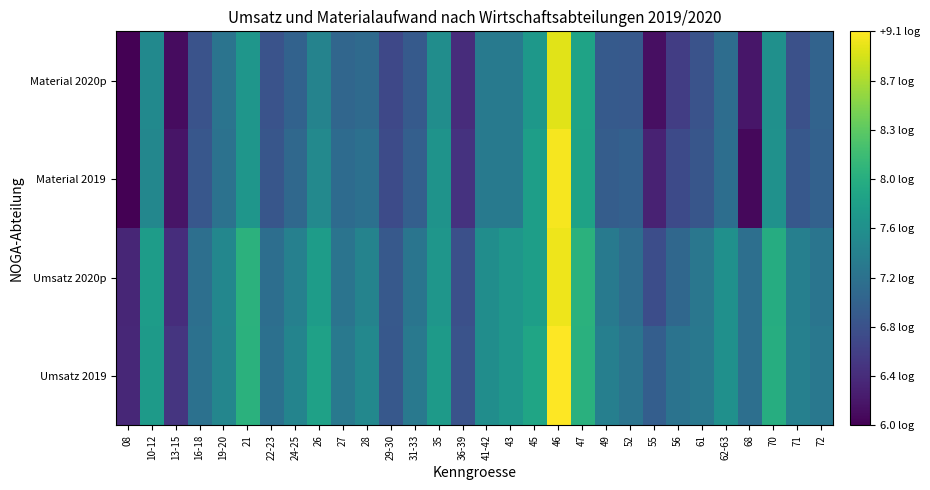

Count the number of categories in the chart.

30